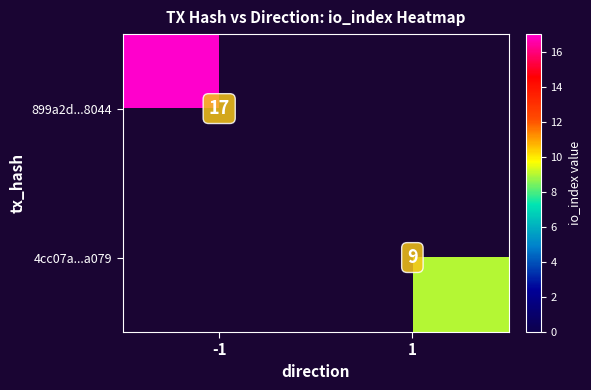

The value of 899a2d...8044 at -1 is 29. True or false?

False